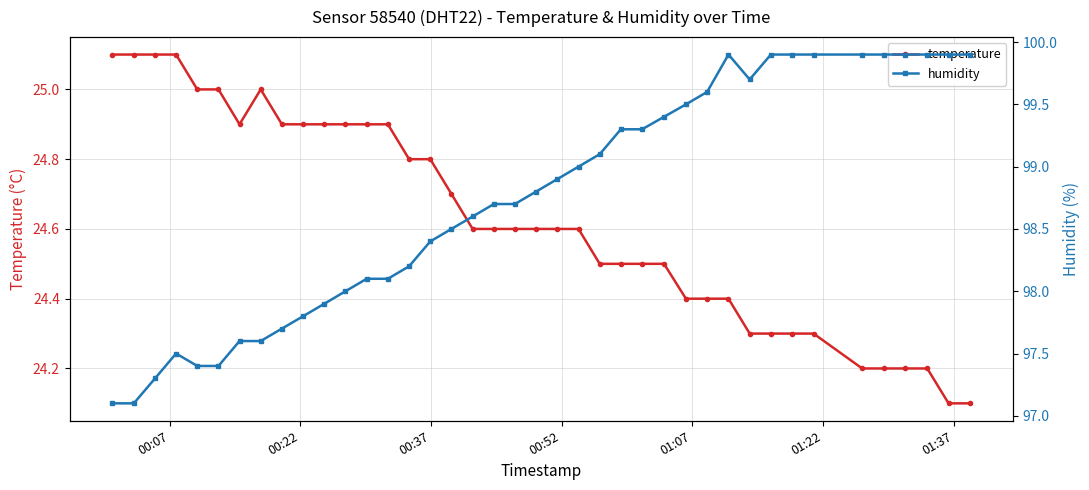

What is the value of the temperature point at the 8th from the left?

25.0